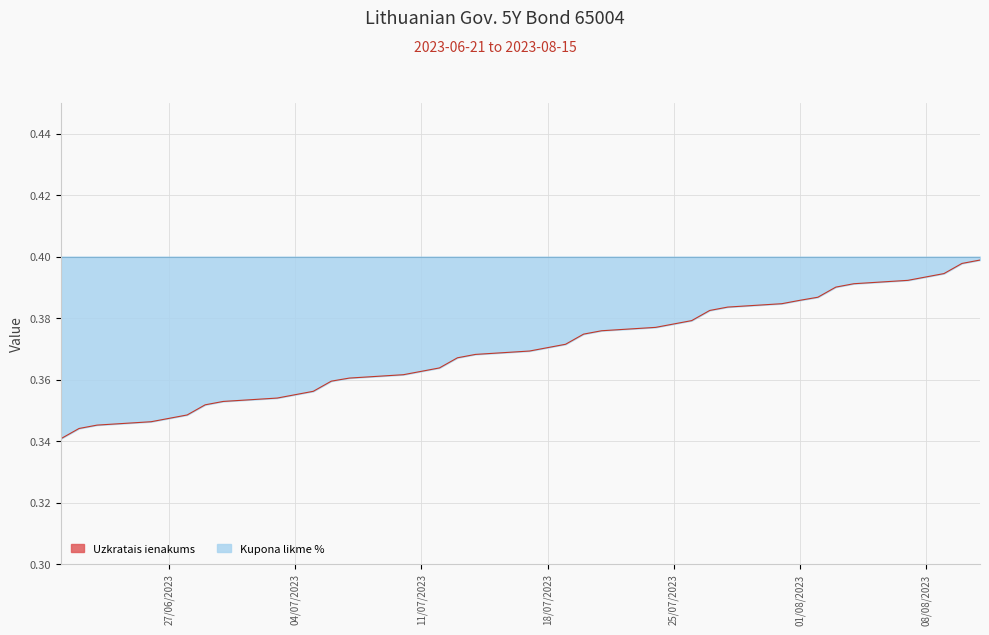

What is the greatest value displayed?

0.4